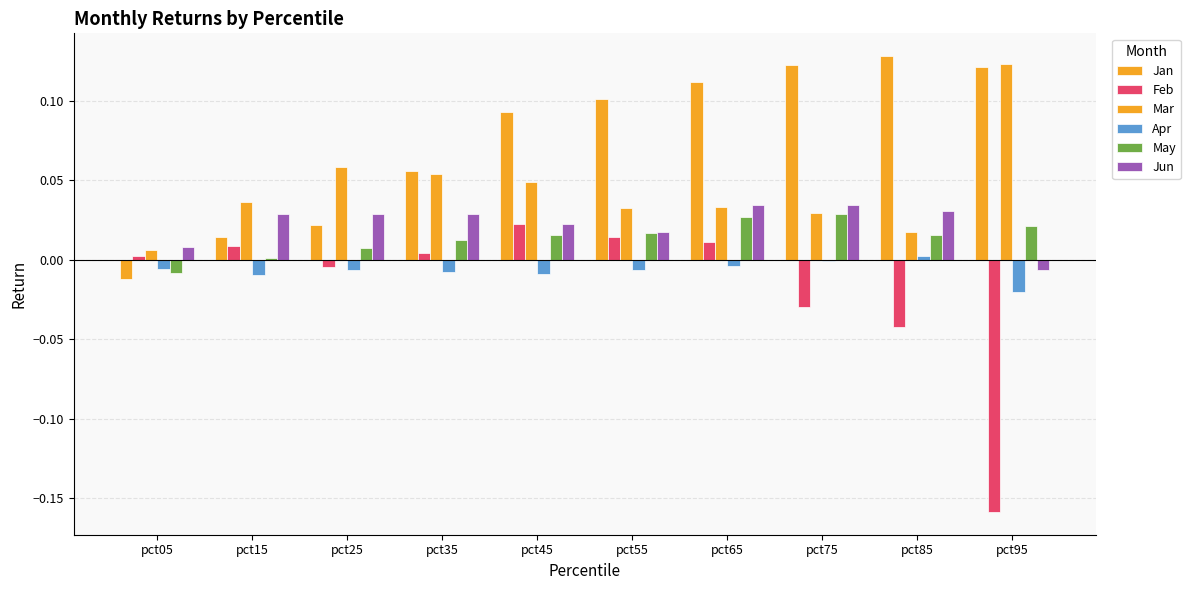

How many bars are there in total?

60